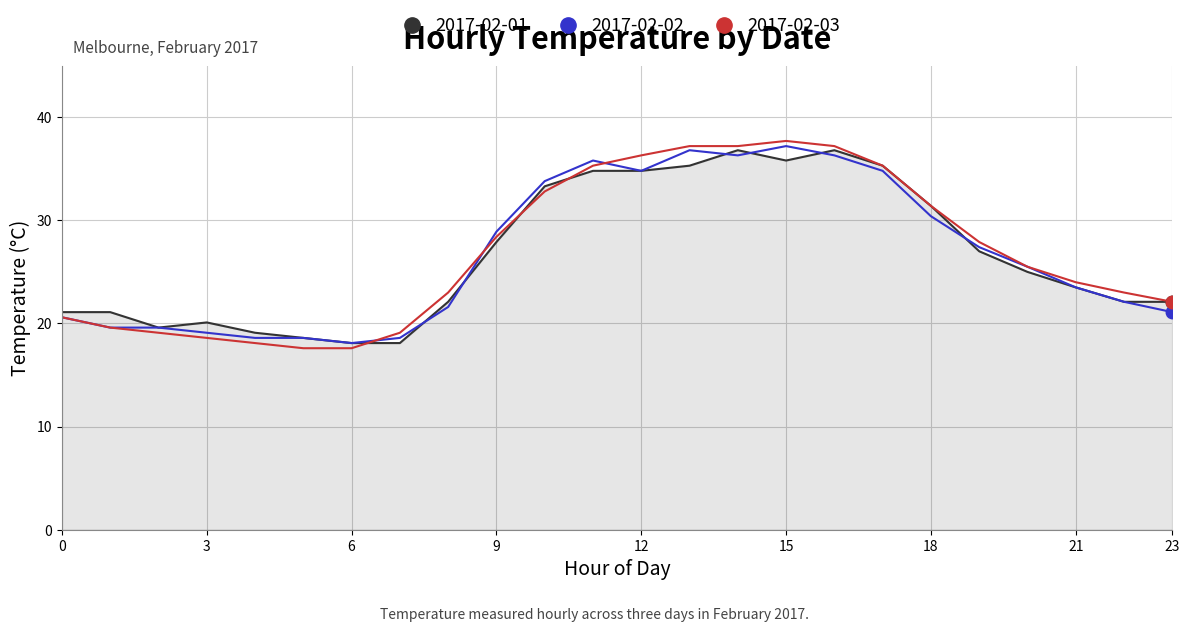

What is the difference between the maximum and minimum values in the 2017-02-02 series?

19.1